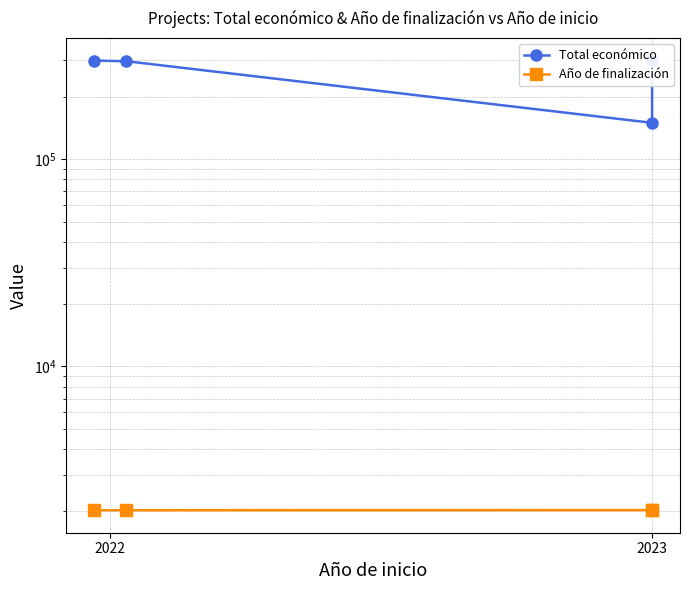

What is the minimum value shown in the chart?

2024